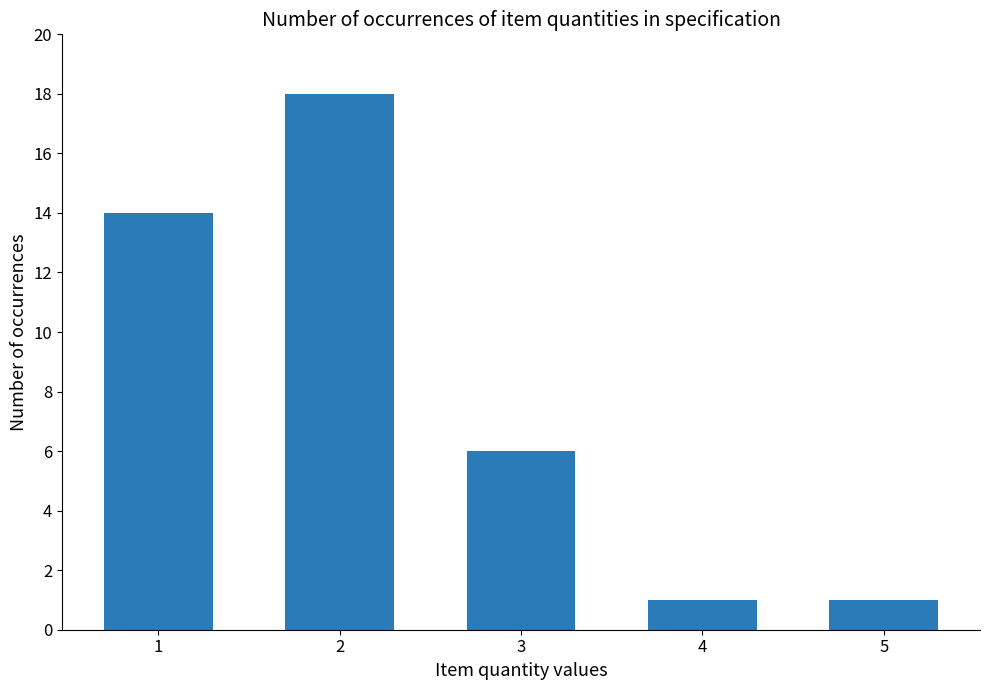

What is the sum of the values at 4 and 2?

19